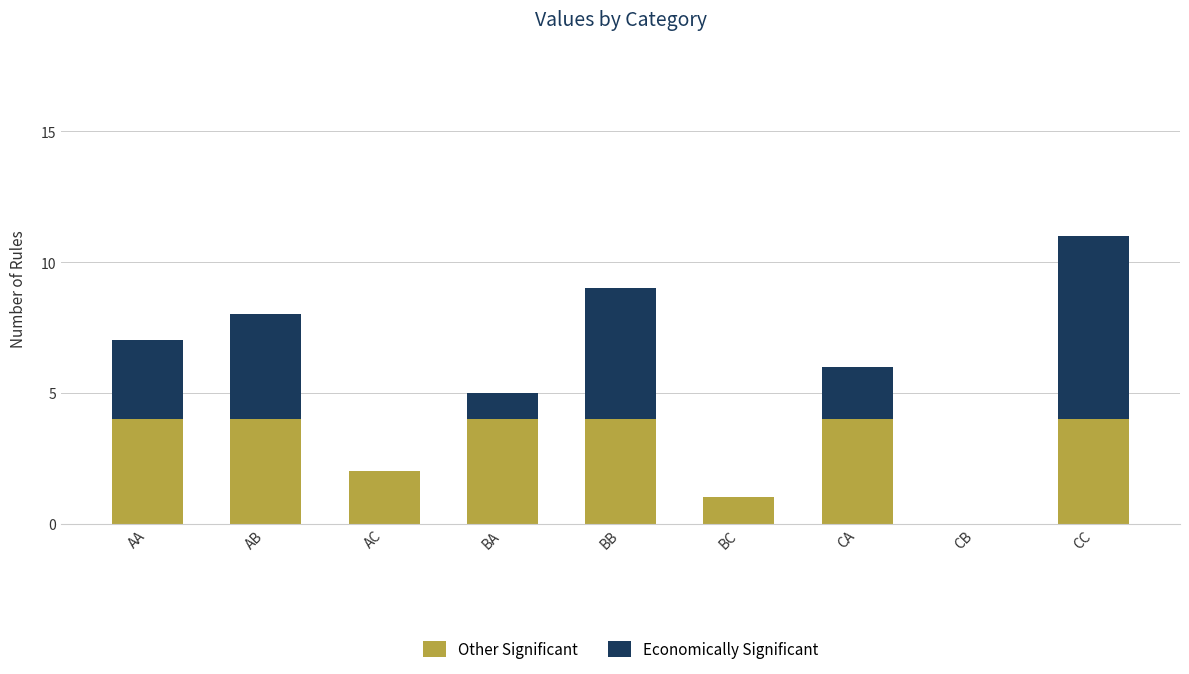

The value of Other Significant at CC is 1. True or false?

False